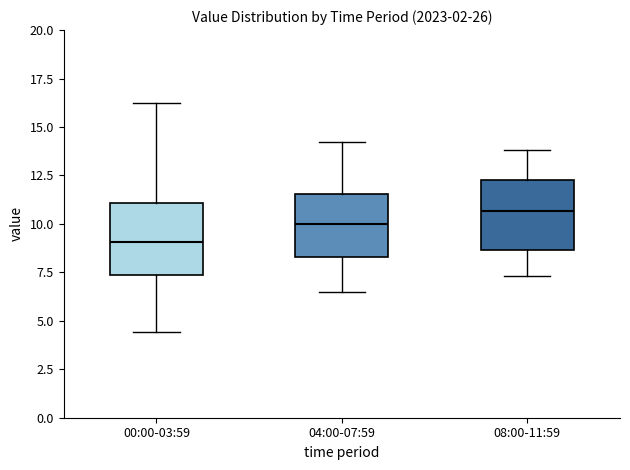

Which box has the lowest median line?

00:00-03:59